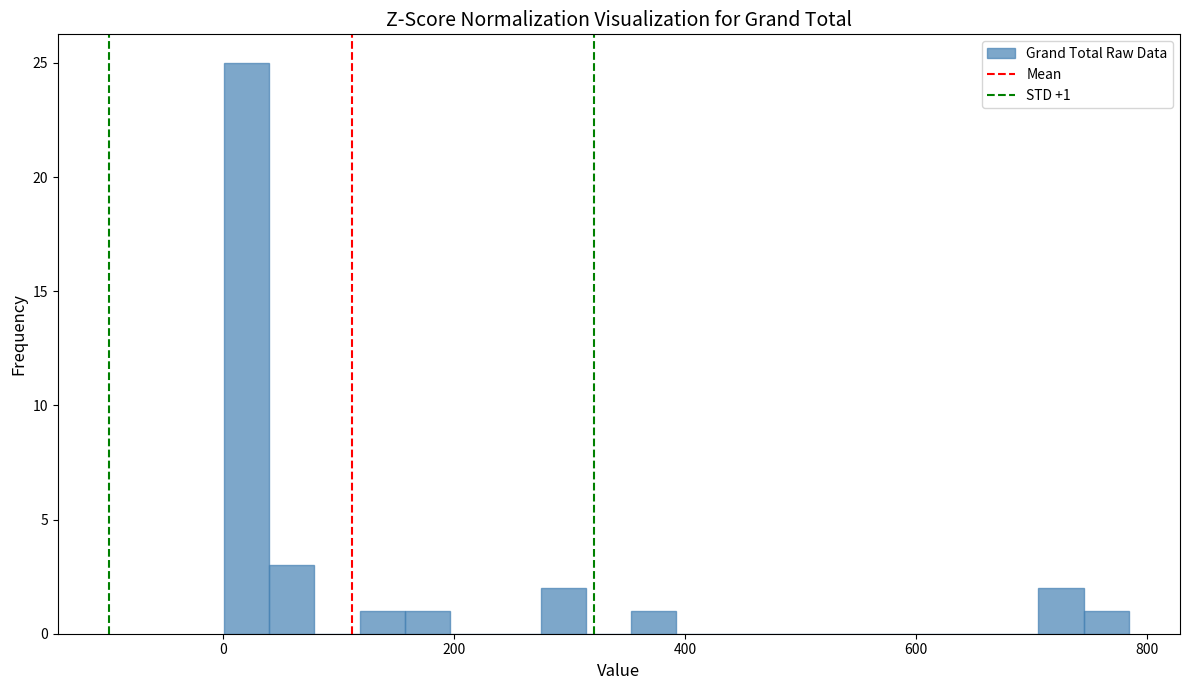

Read against the x-axis, roughly where is the centre of the tallest bar?

20